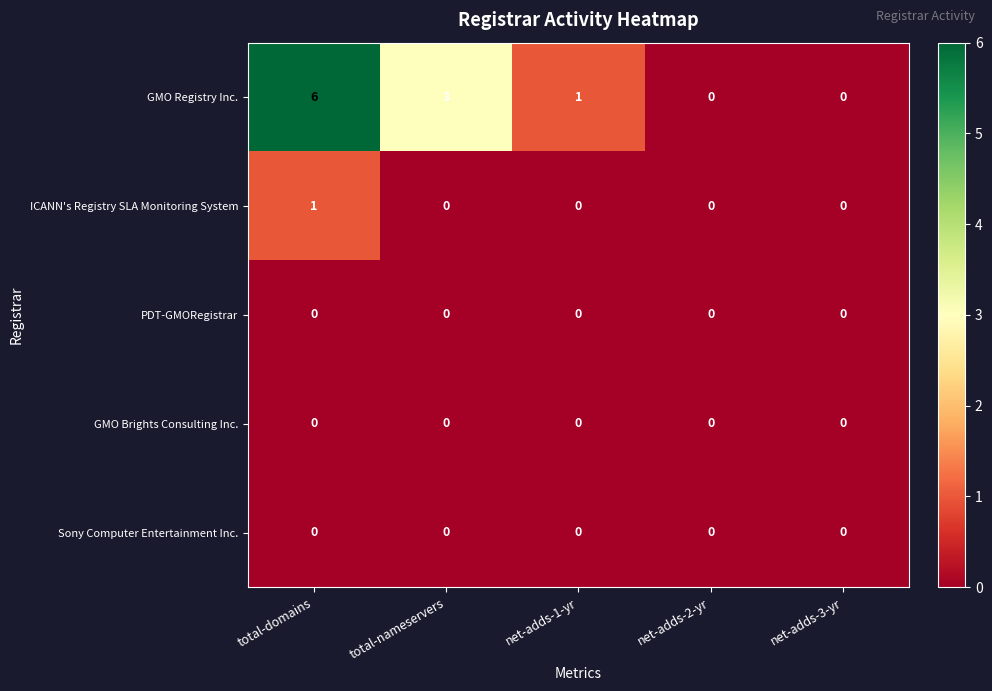

Reading left to right, what are all the values shown in this chart?

GMO Registry Inc.: 6	3	1	0	0
ICANN's Registry SLA Monitoring System: 1	0	0	0	0
PDT-GMORegistrar: 0	0	0	0	0
GMO Brights Consulting Inc.: 0	0	0	0	0
Sony Computer Entertainment Inc.: 0	0	0	0	0